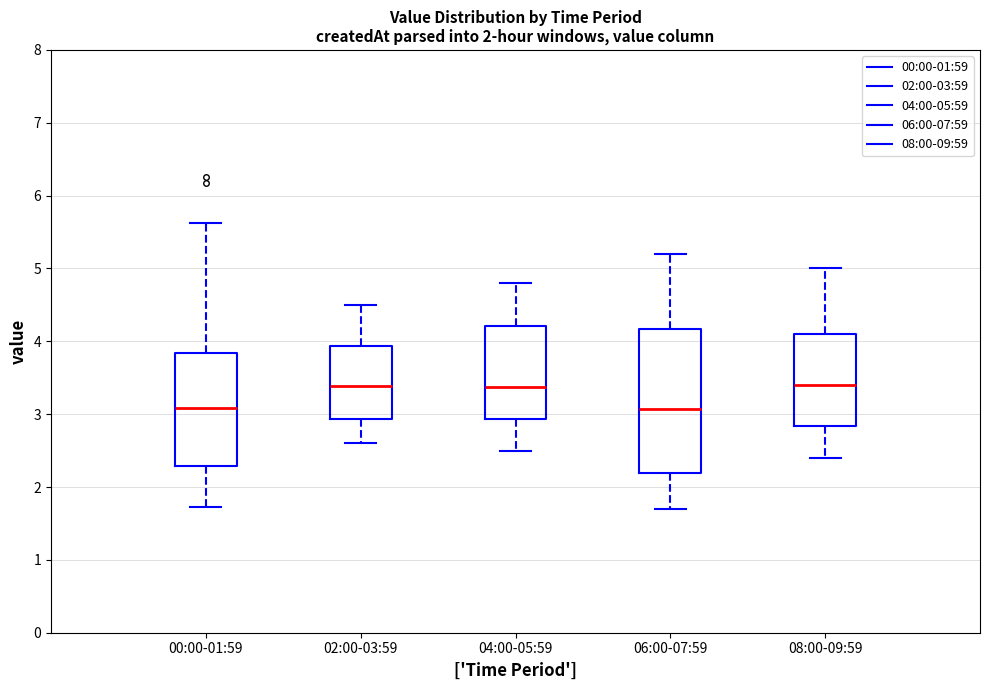

Which box is the tallest, from its lower edge to its upper edge?

06:00-07:59